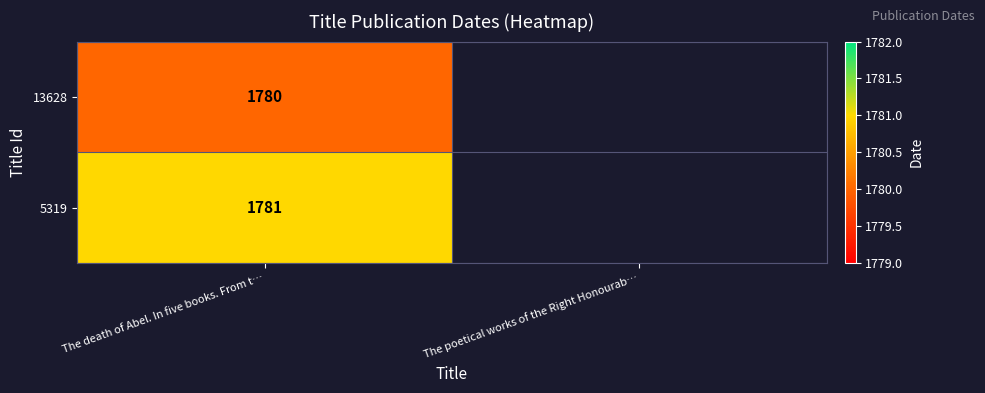

How many data points does each series have?

2